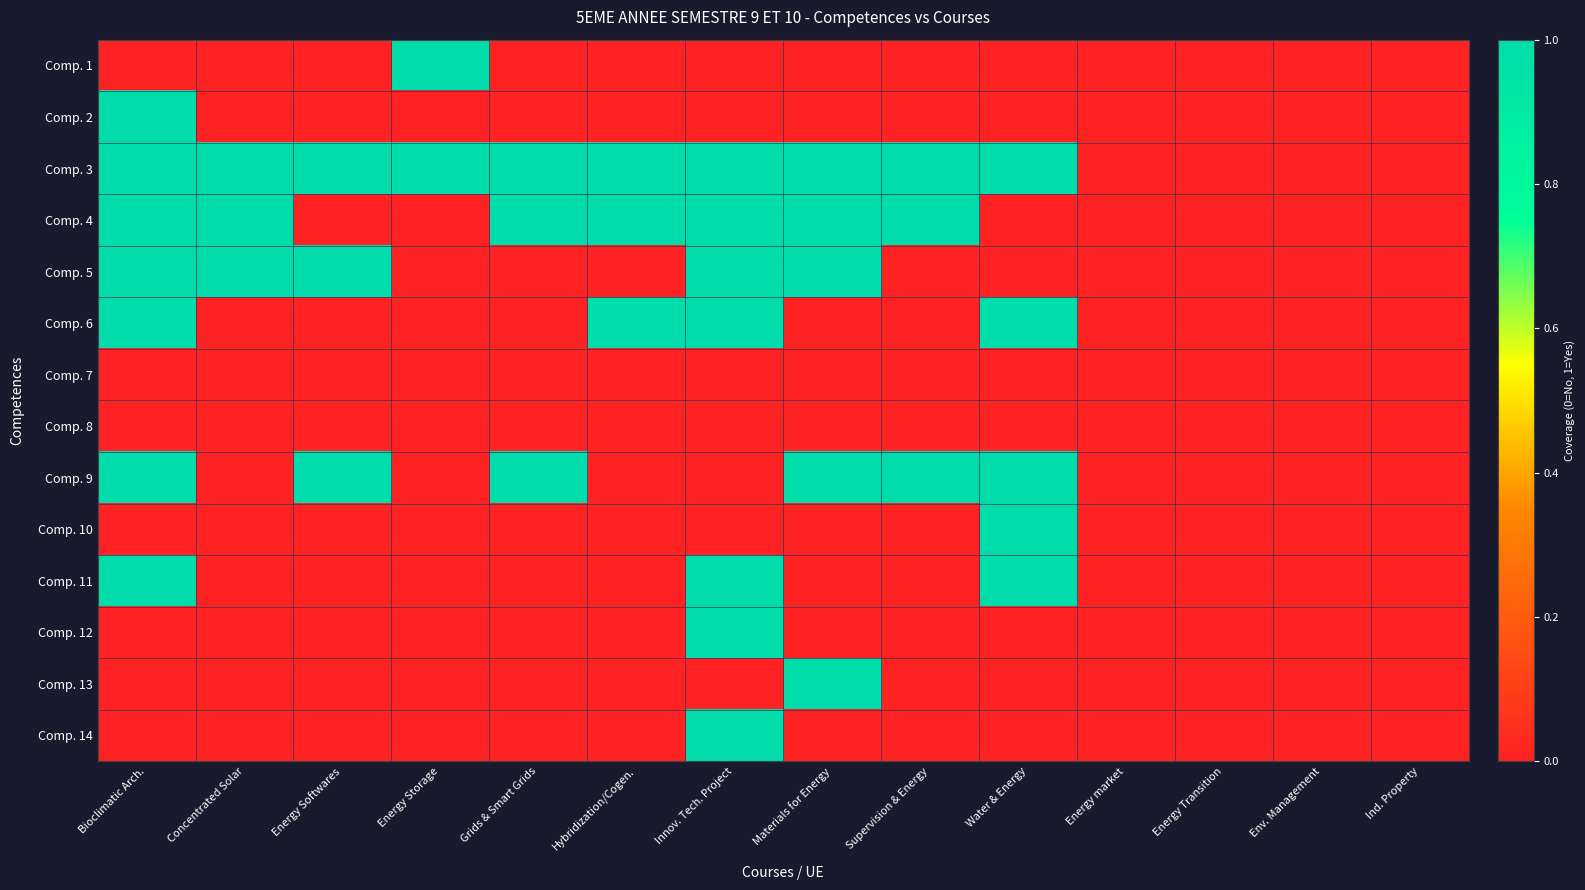

Which has a higher value, Energy Transition or Supervision & Energy?

Energy Transition